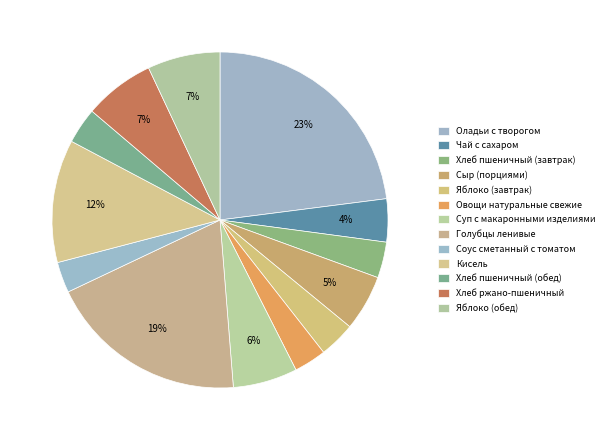

How many segments does this pie chart have?

13